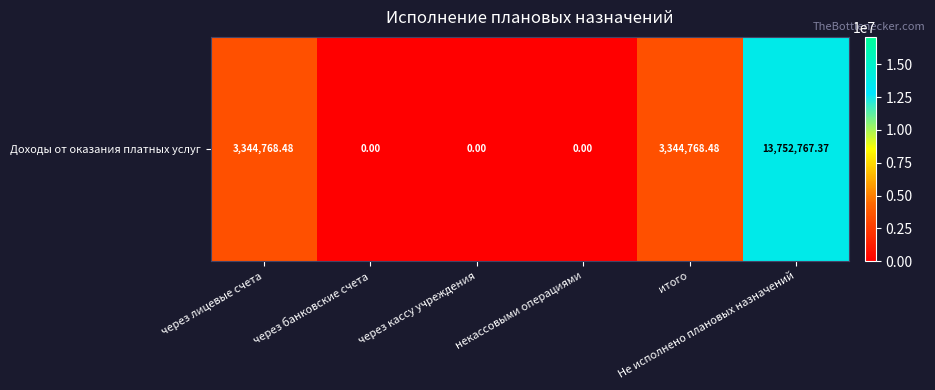

The value at через банковские счета is 4795113.9. True or false?

False